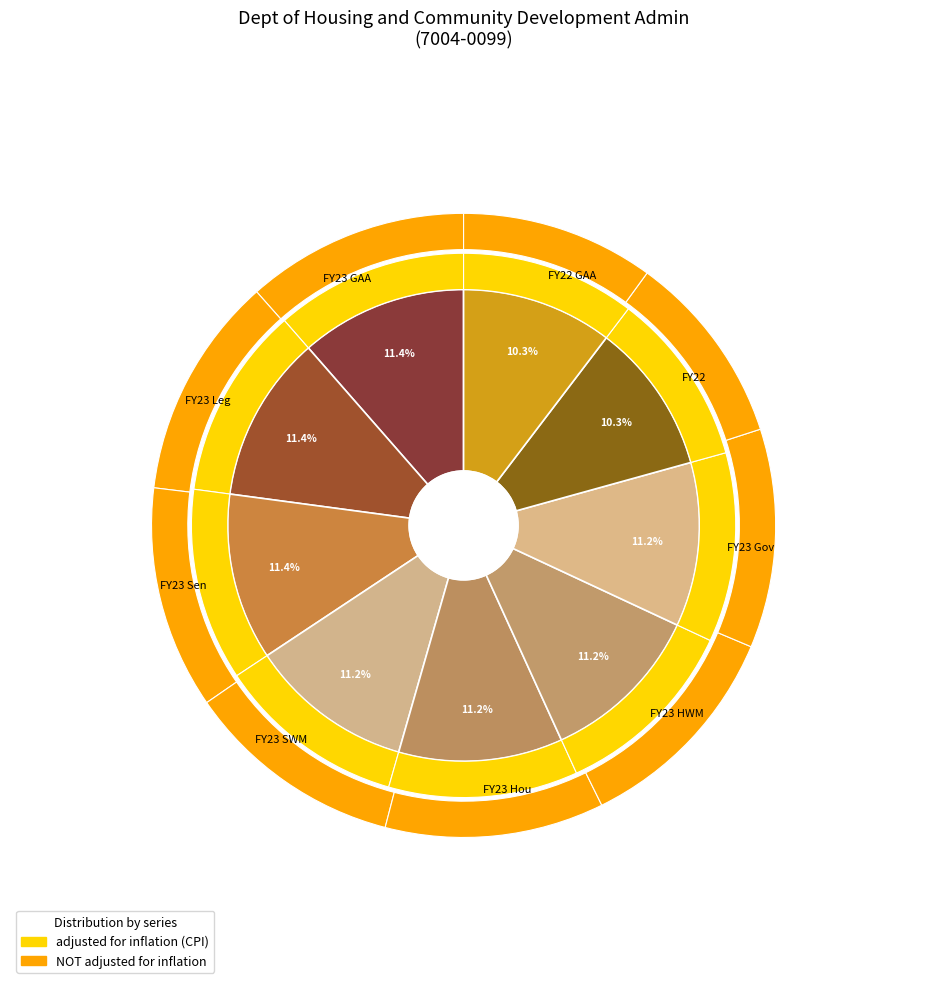

What percentage is NOT represented by FY23 GAA?

88.6%